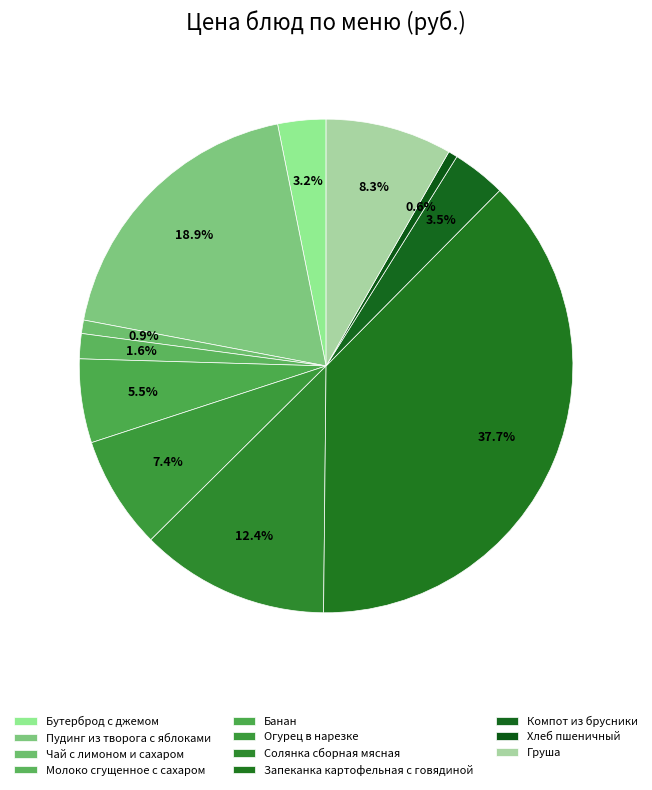

How many segments does this pie chart have?

11